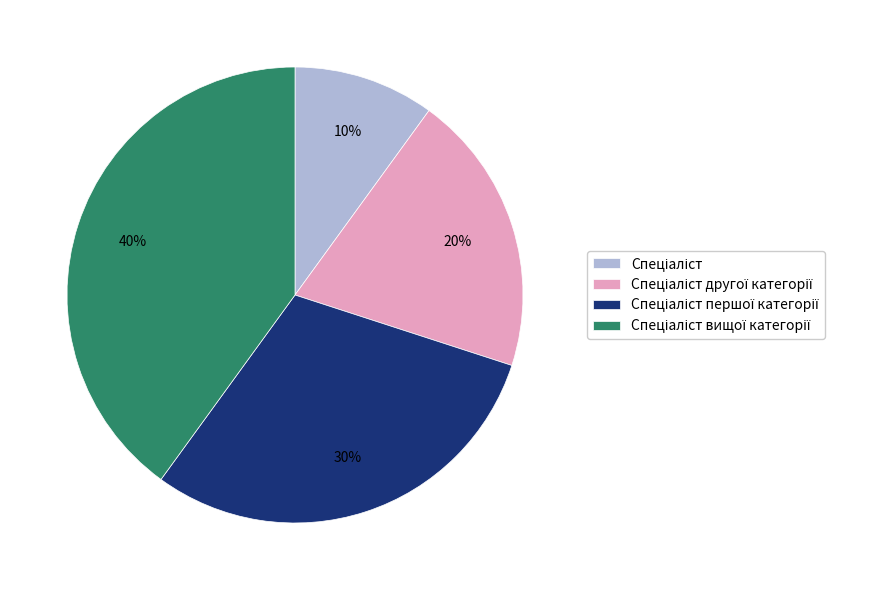

To the nearest percent, what is the average slice percentage?

25%